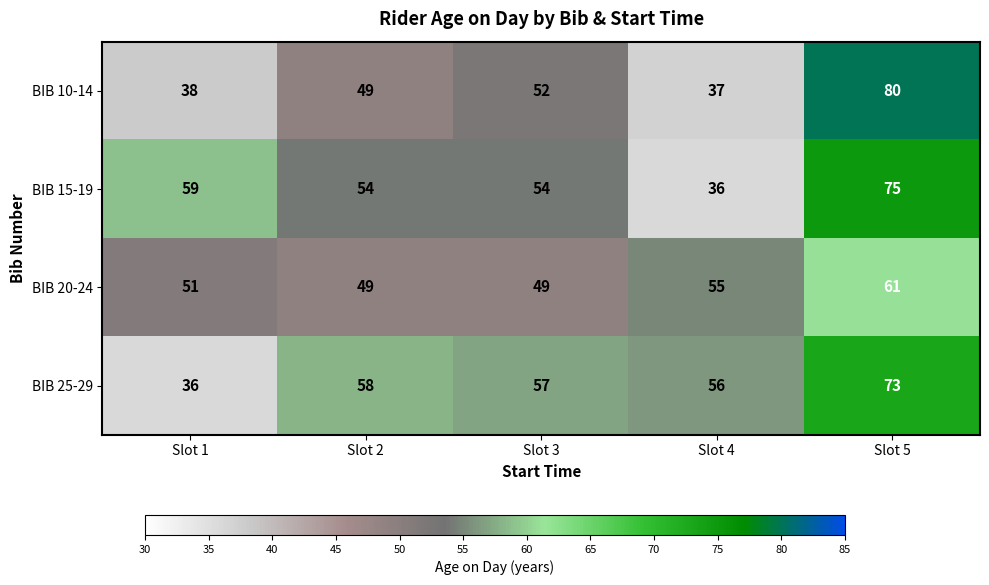

At Slot 1, list the series in order from smallest to largest.

BIB 25-29, BIB 10-14, BIB 20-24, BIB 15-19